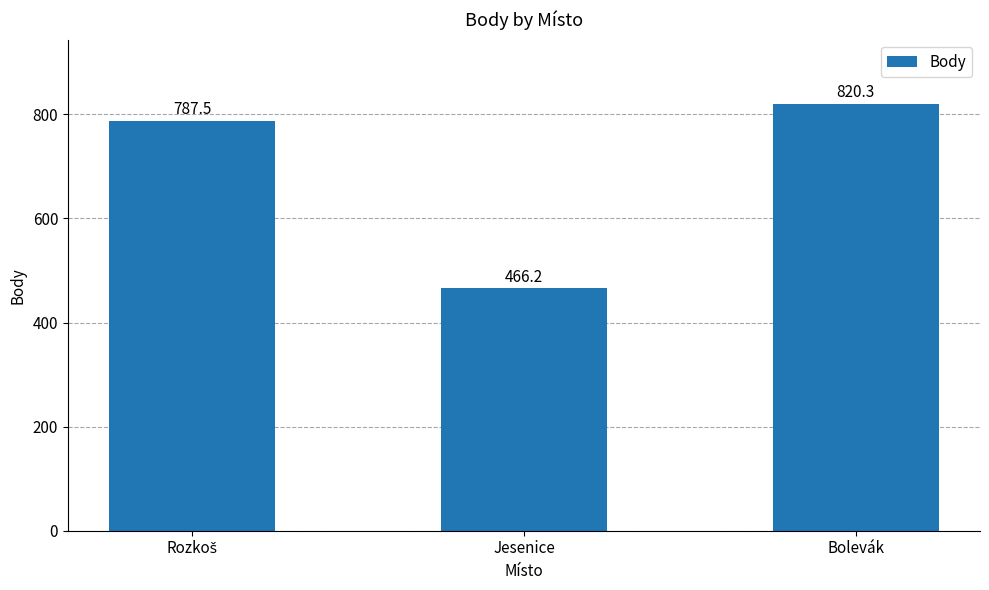

What is the value of the 2nd bar from the left?

466.2